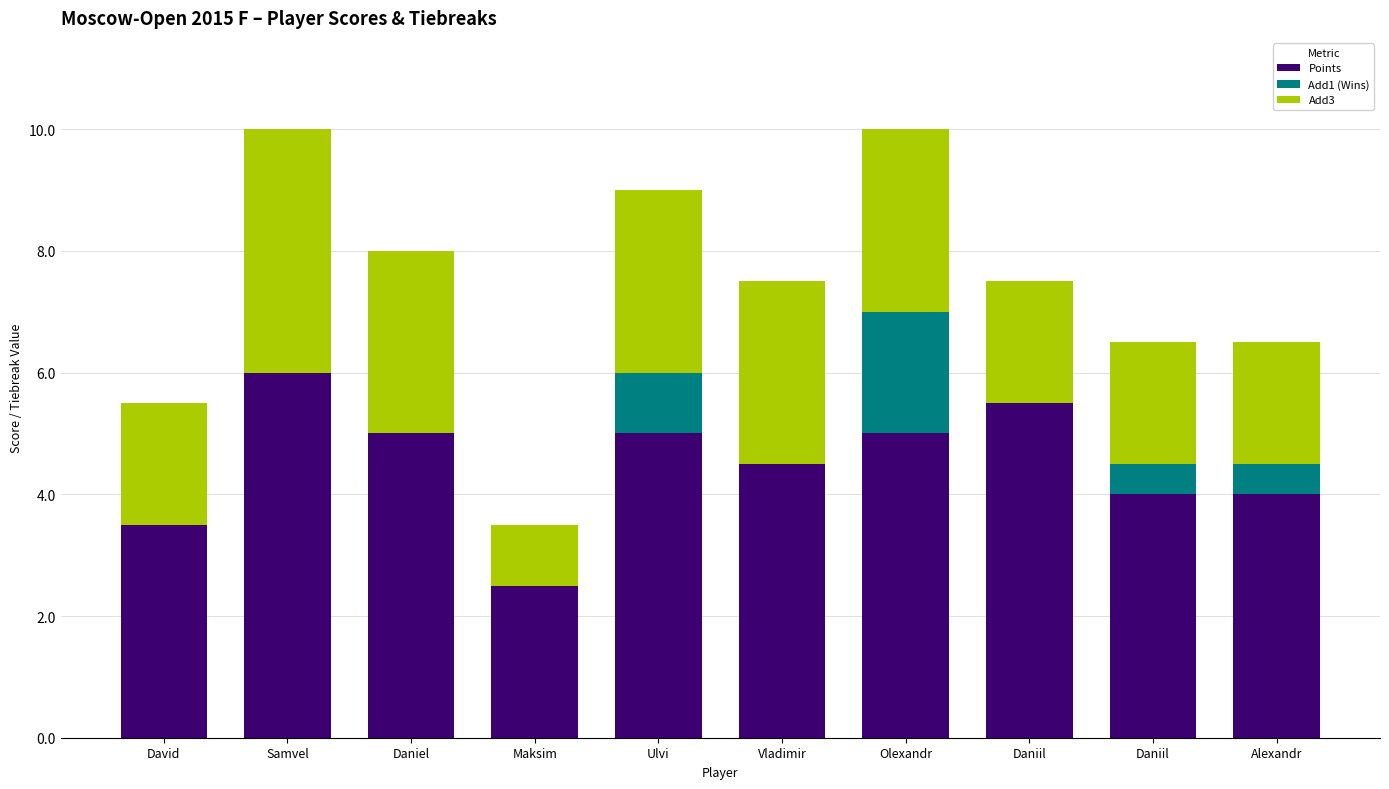

What is the difference between the maximum and second lowest values in the Add3 series?

2.0